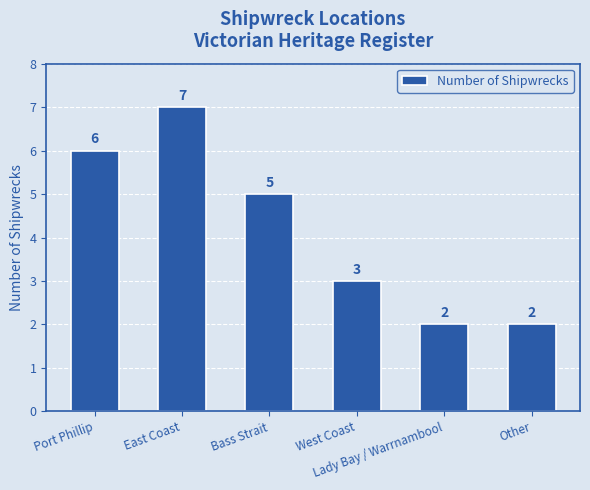

What is the difference between the values at Bass Strait and Other?

3